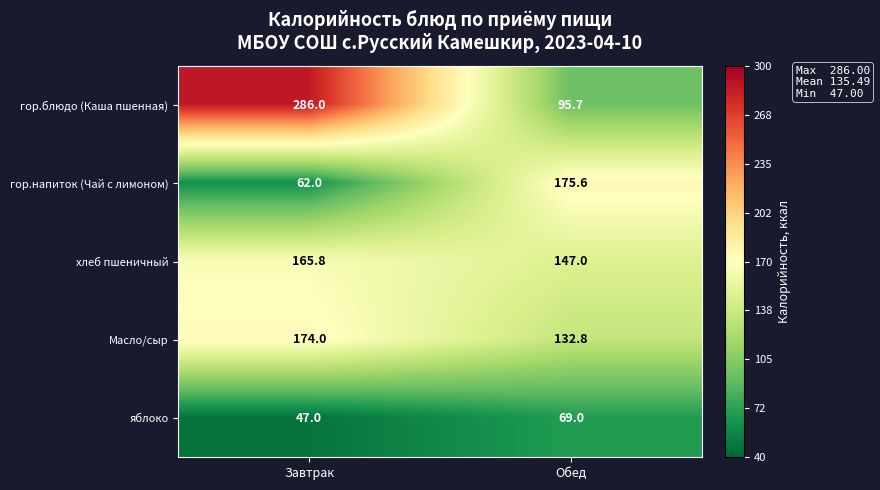

Rank the series at Завтрак from highest to lowest value.

гор.блюдо (Каша пшенная), Масло/сыр, хлеб пшеничный, гор.напиток (Чай с лимоном), яблоко